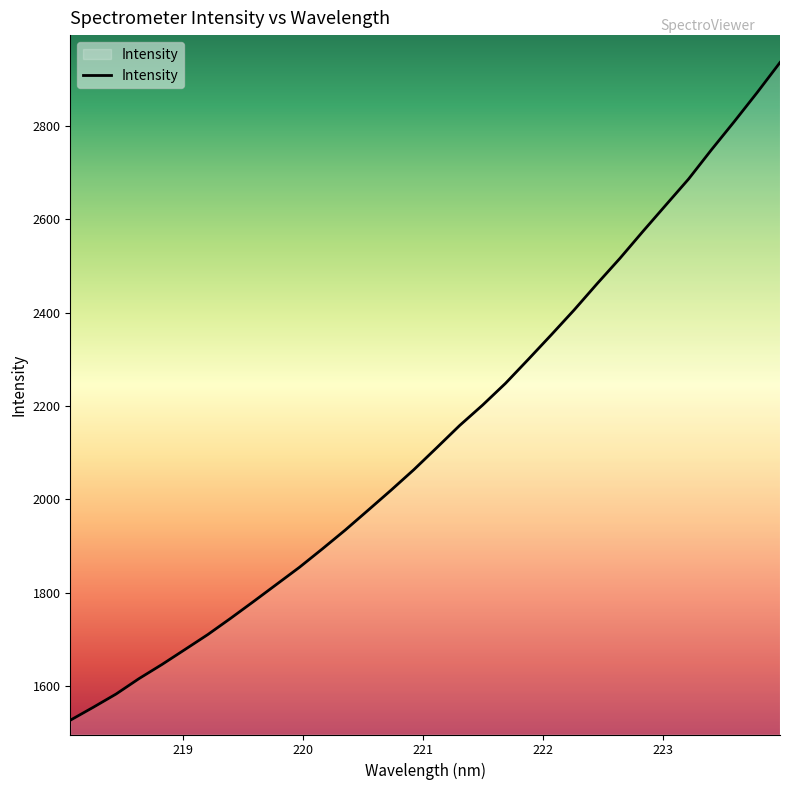

What is the difference between the maximum and minimum values?

1408.8